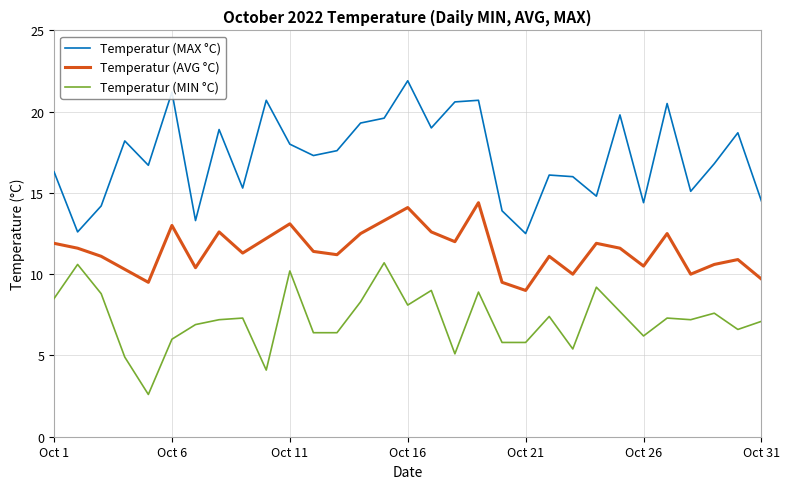

What is the smallest value displayed?

2.6